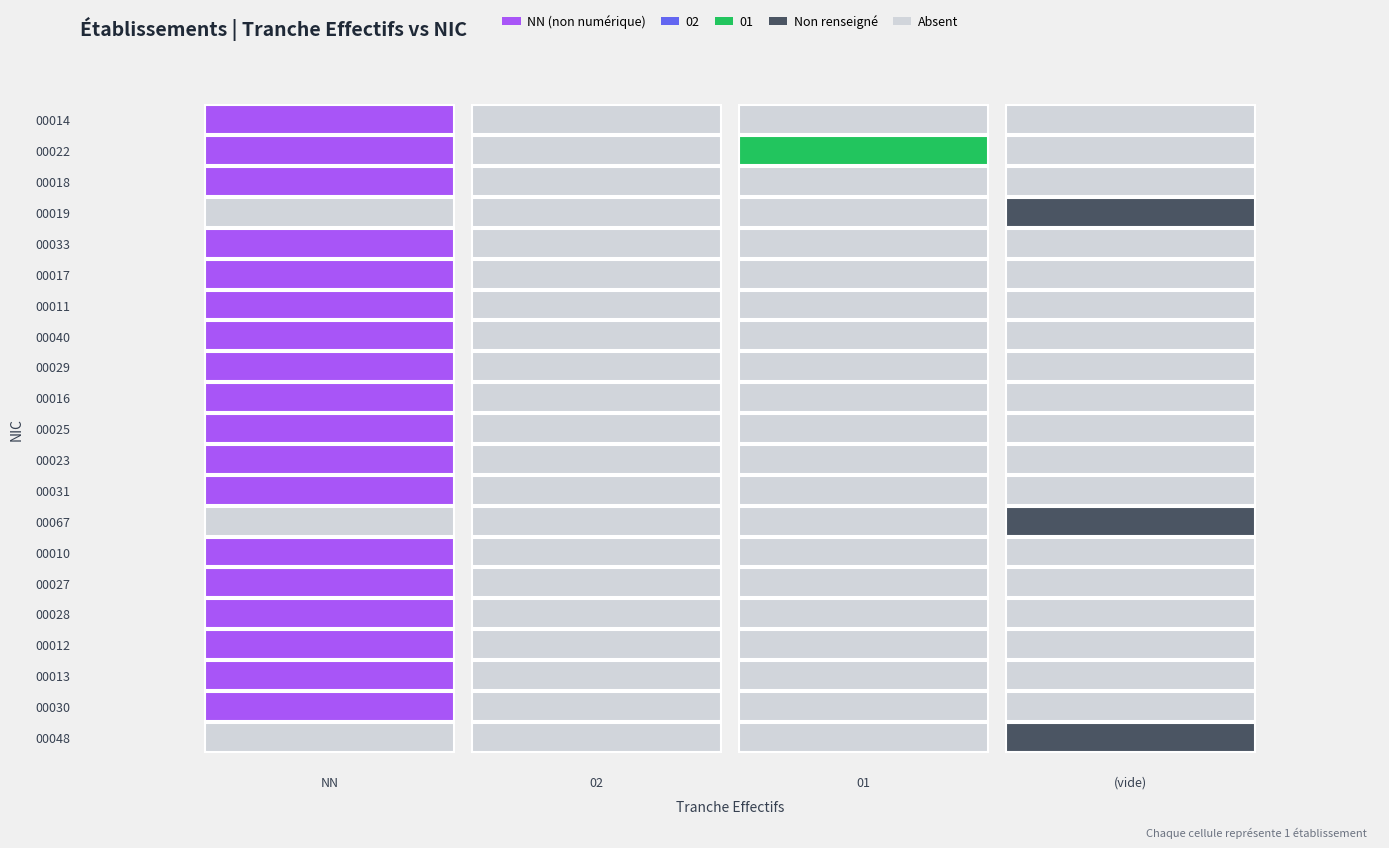

What is the difference between the highest and lowest values at ?

1